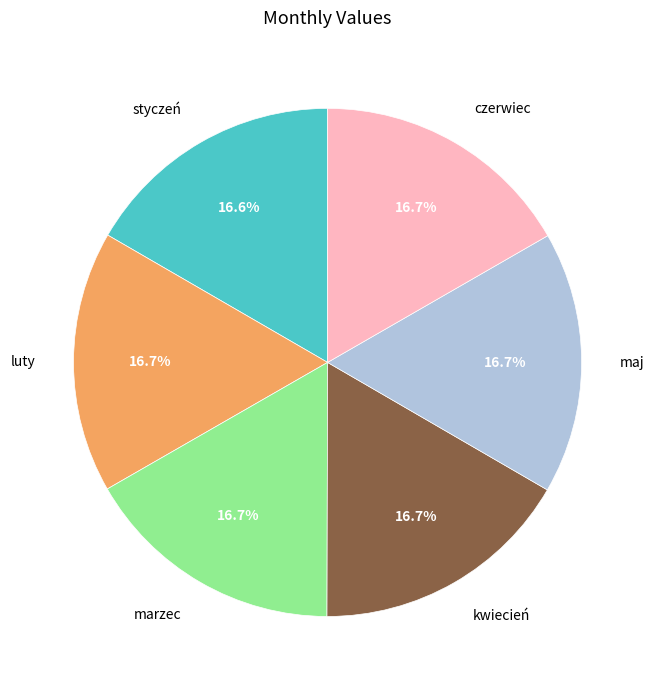

Does luty account for over 50% of the chart?

No